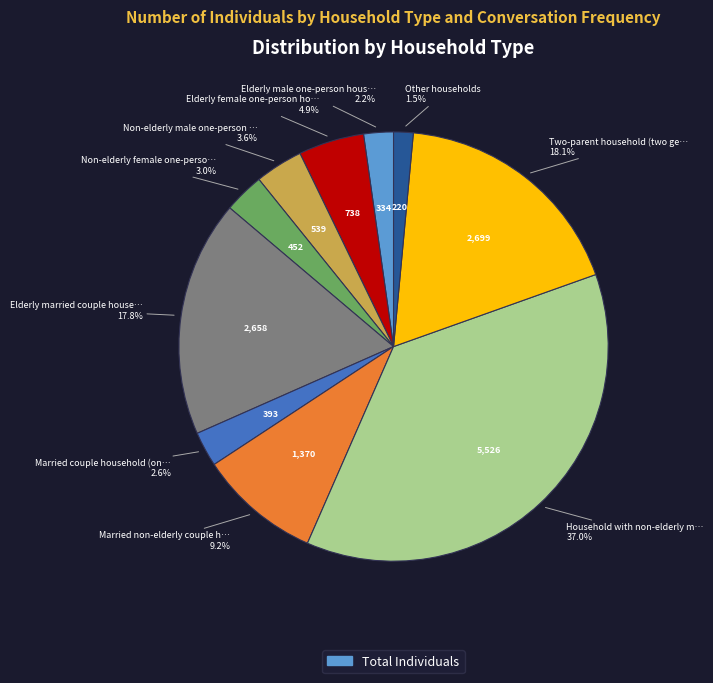

Is there any slice that represents more than half of the pie?

No